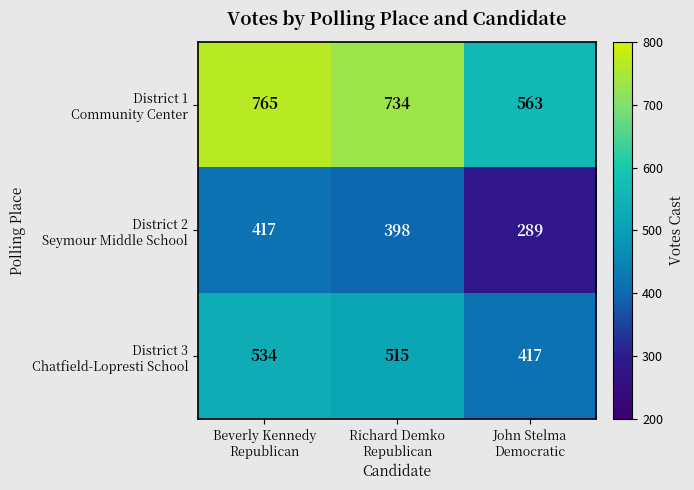

At how many categories does at least one series exceed 493?

3